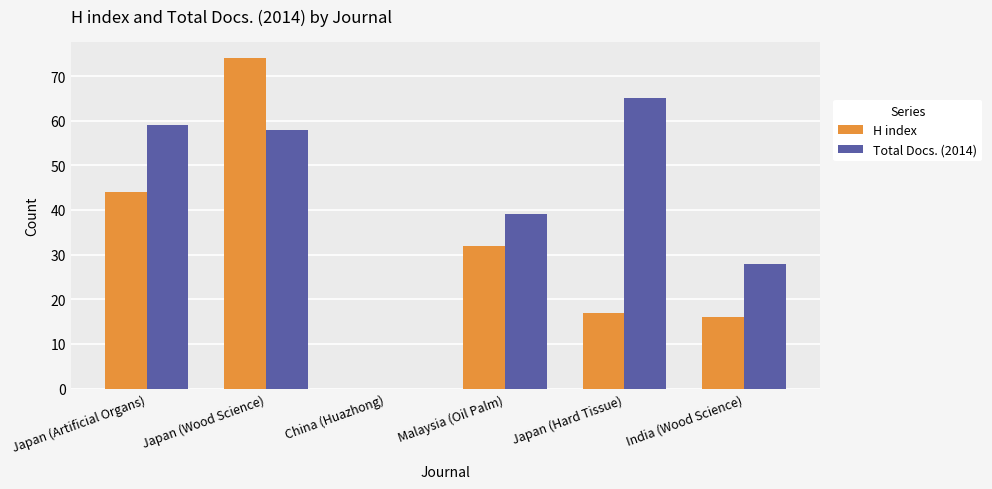

Which series has the largest total across all categories?

Total Docs. (2014)